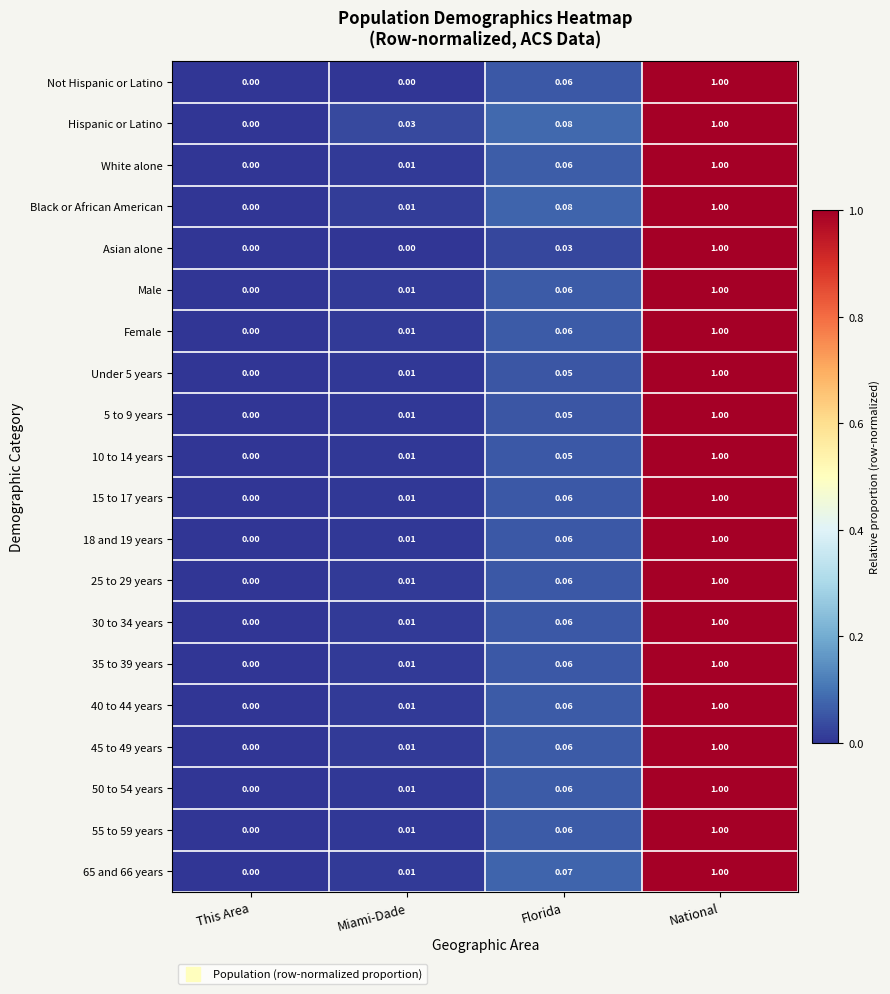

Which series changed the most between Florida and National?

Asian alone